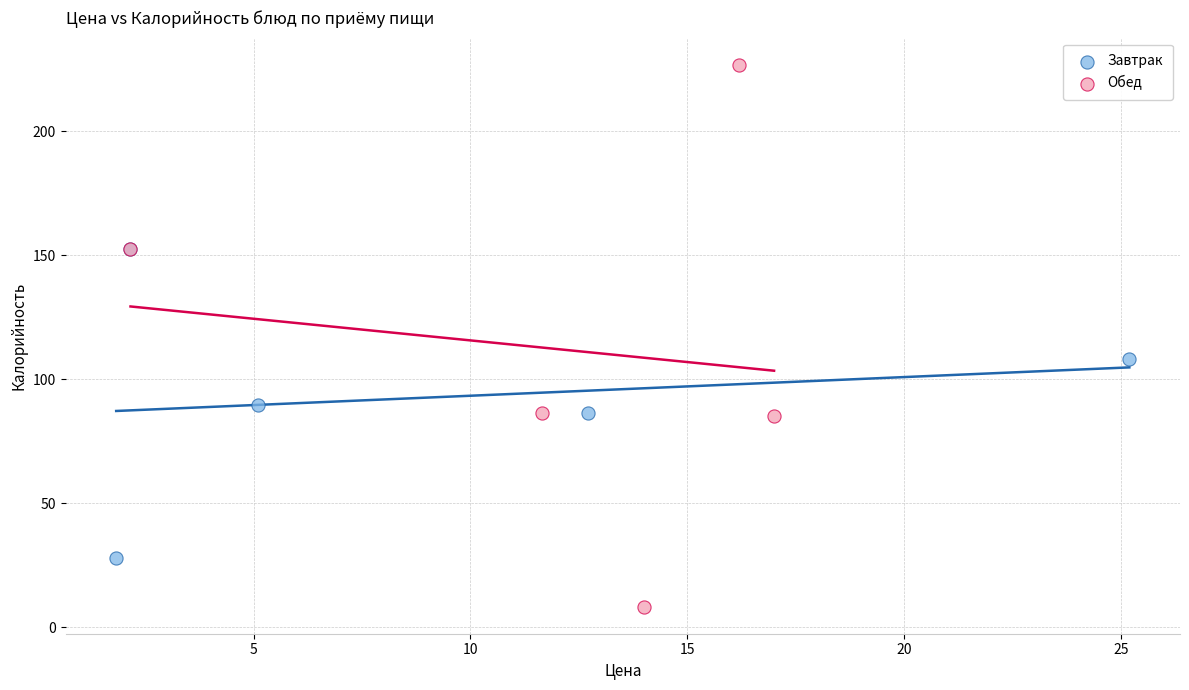

Which series reaches the maximum Y coordinate?

Обед